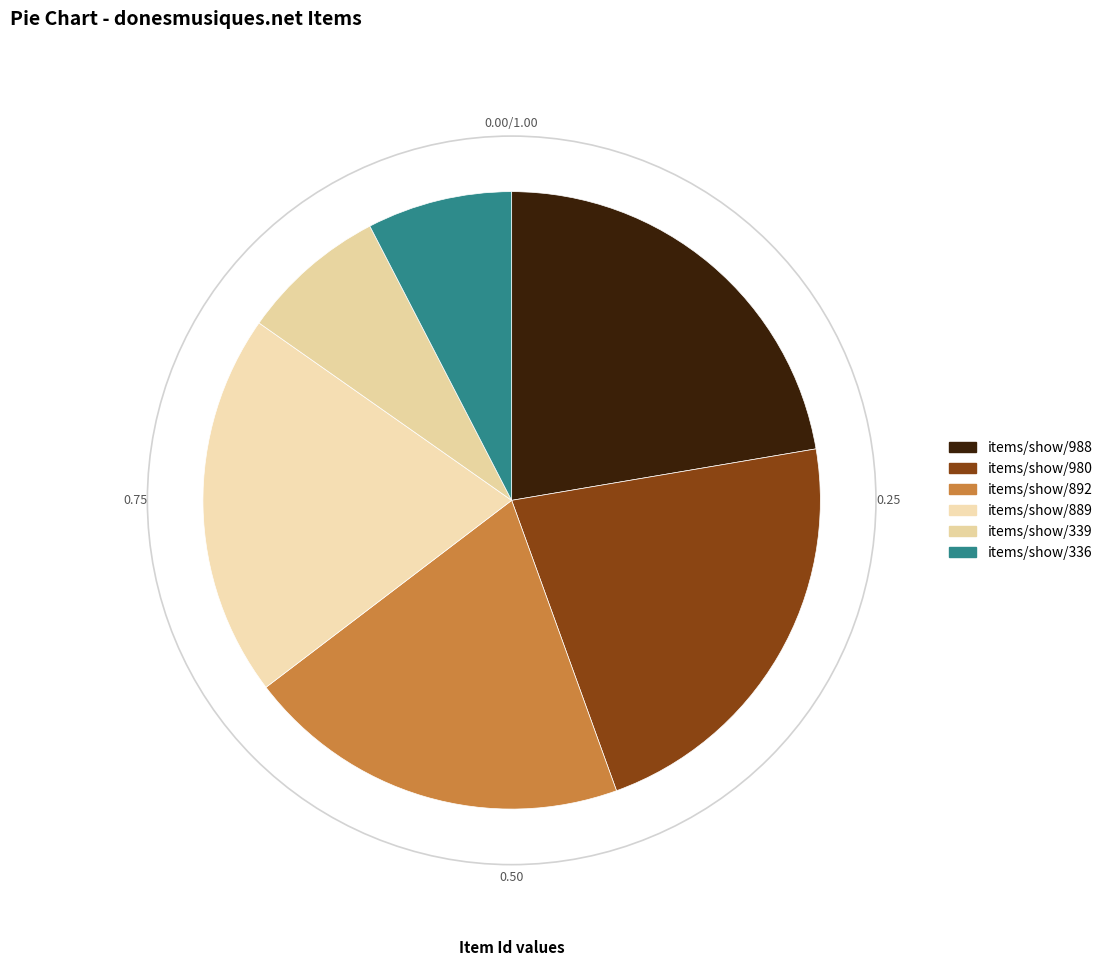

Count the number of slices in the pie.

6